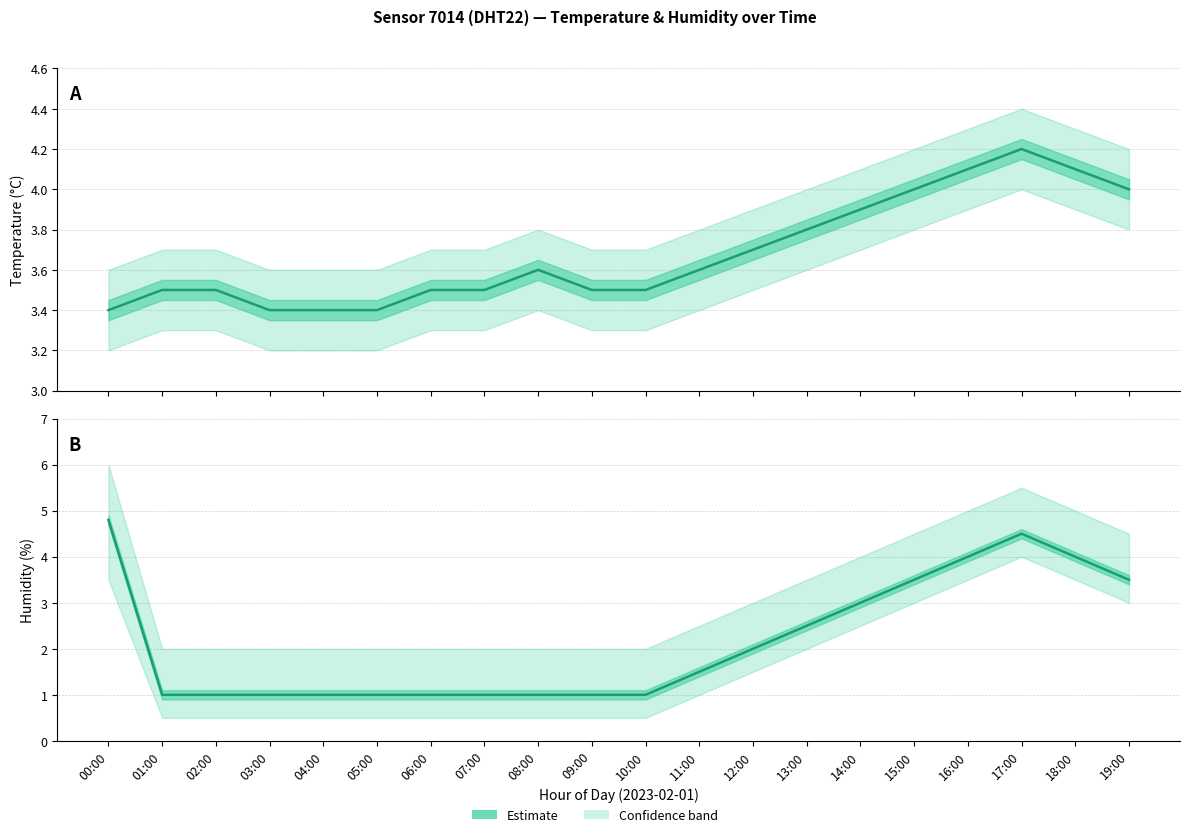

List the series in order of their peak value, highest first.

humidity, temperature